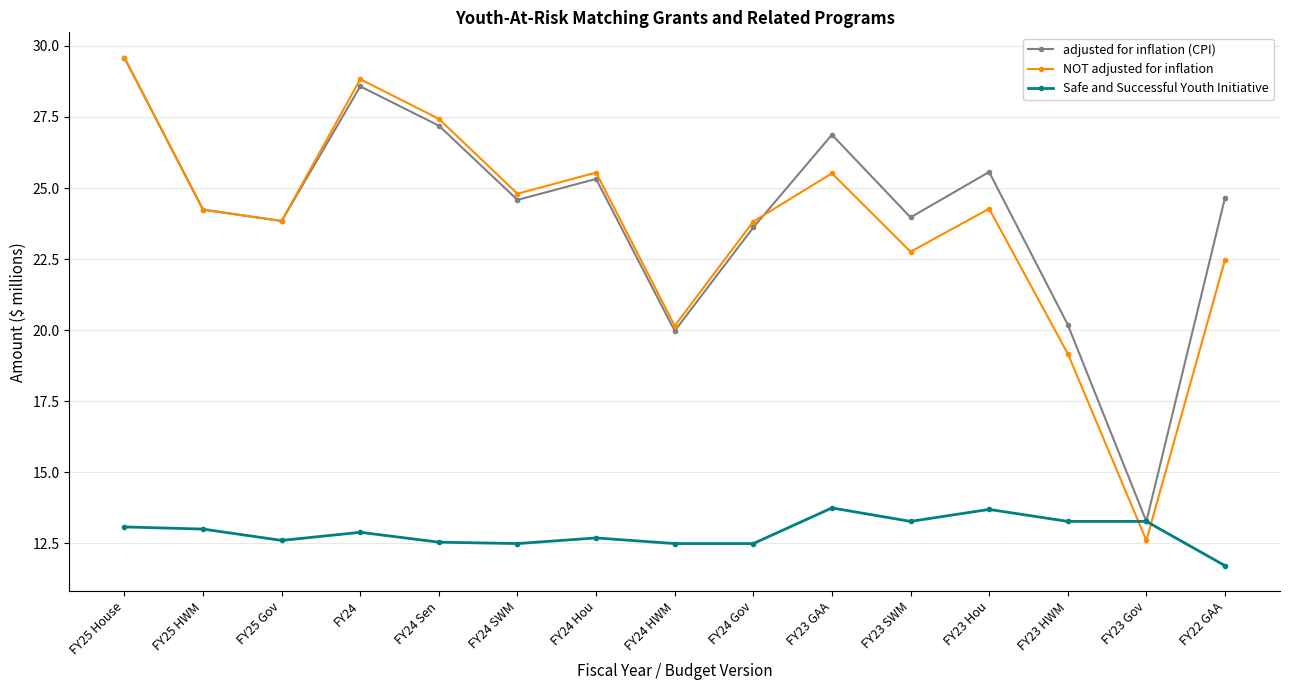

What is the difference between the Safe and Successful Youth Initiative values at FY25 House and FY22 GAA?

1.4